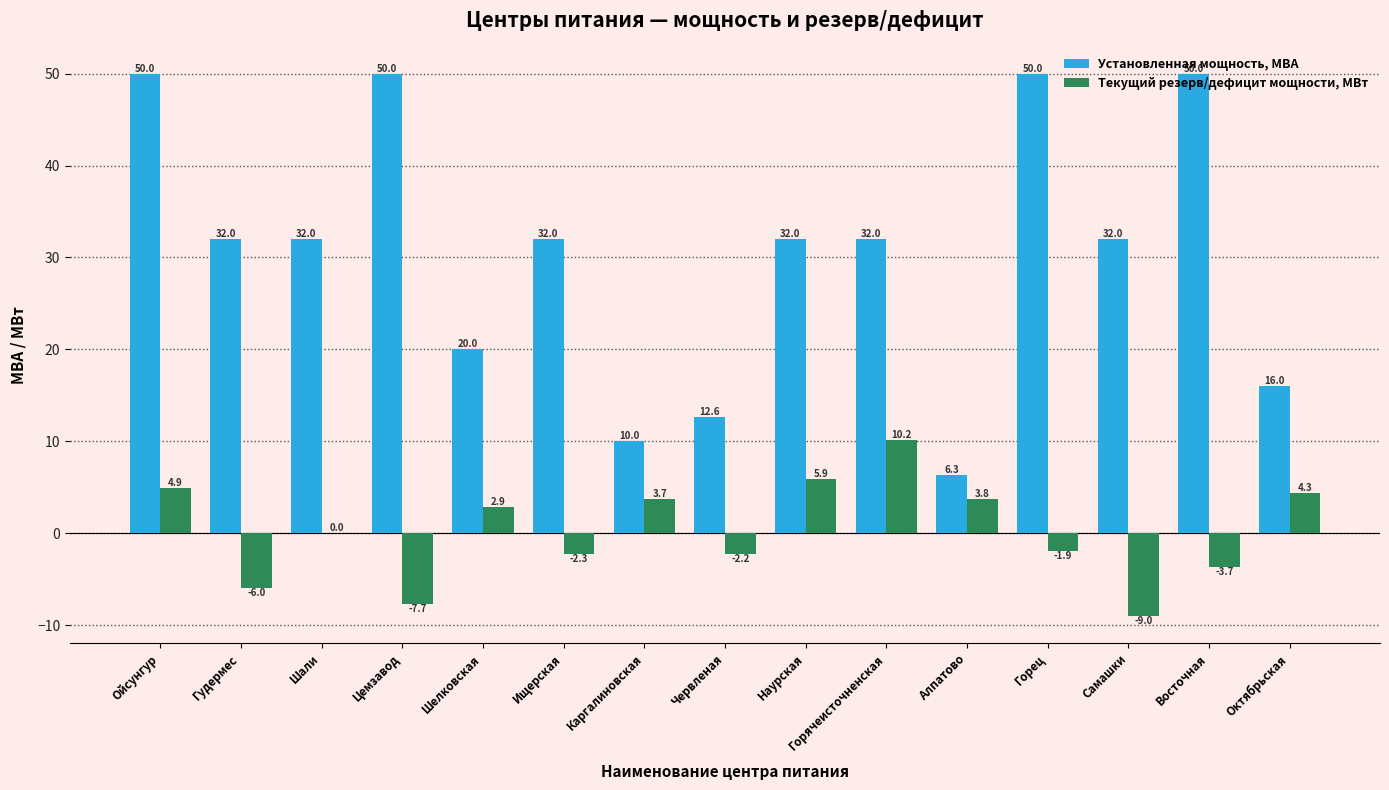

What is the difference between the Установленная мощность, МВА values at Горец and Октябрьская?

34.0